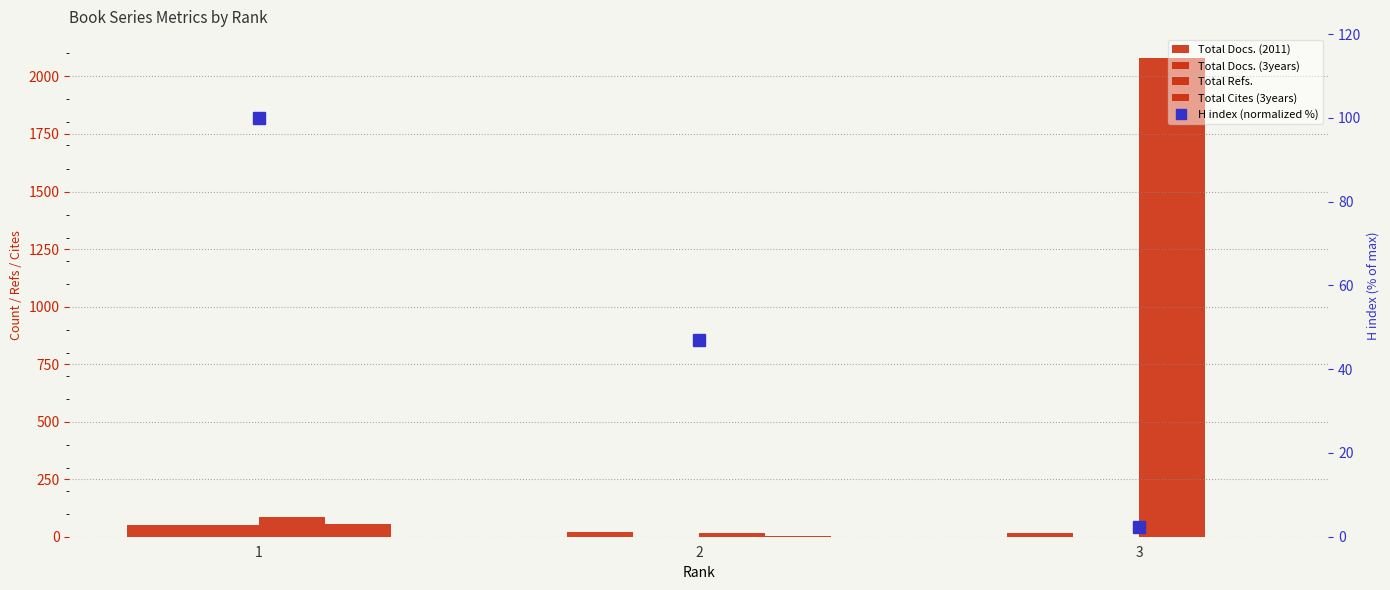

At 2, list the series in order from largest to smallest.

H index (normalized %), Total Docs. (2011), Total Refs., Total Cites (3years), Total Docs. (3years)